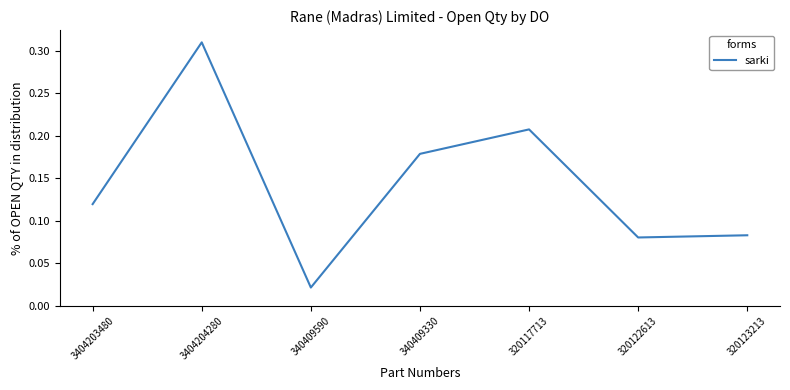

Where is the first local maximum?

3404204280